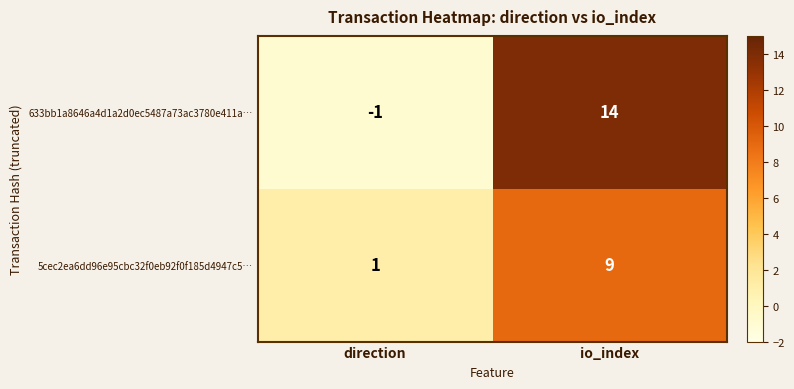

Reading left to right, transcribe all the data shown in this chart.

633bb1a8646a4d1a2d0ec5487a73ac3780e411a…: direction=-1	io_index=14
5cec2ea6dd96e95cbc32f0eb92f0f185d4947c5…: direction=1	io_index=9